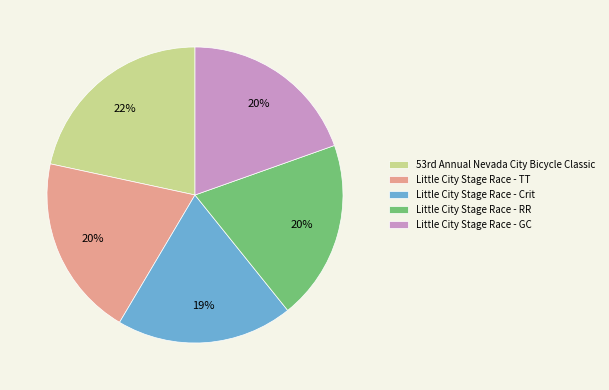

Is Little City Stage Race - RR the majority of the pie?

No